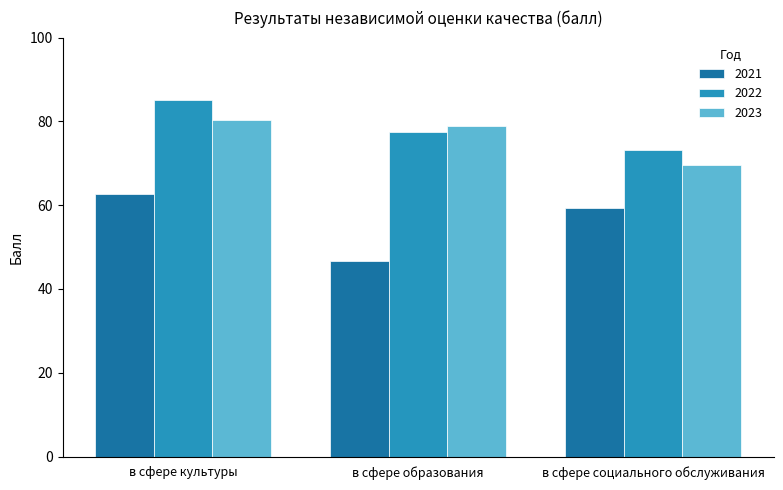

Are the bars horizontal?

No